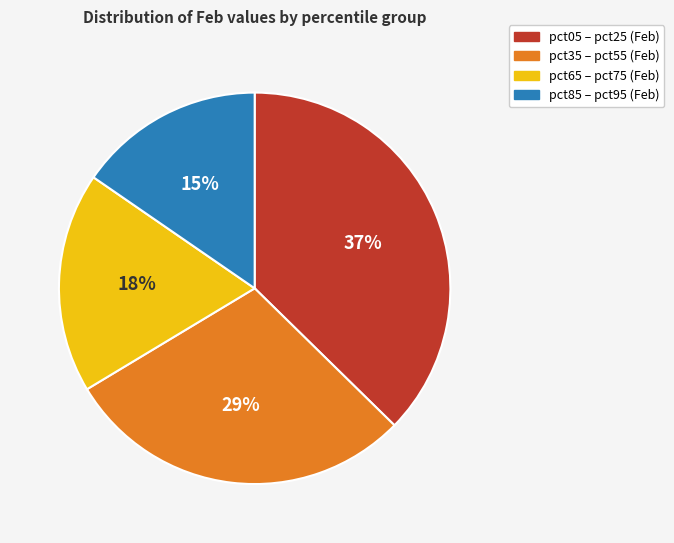

Is there any slice that represents more than half of the pie?

No